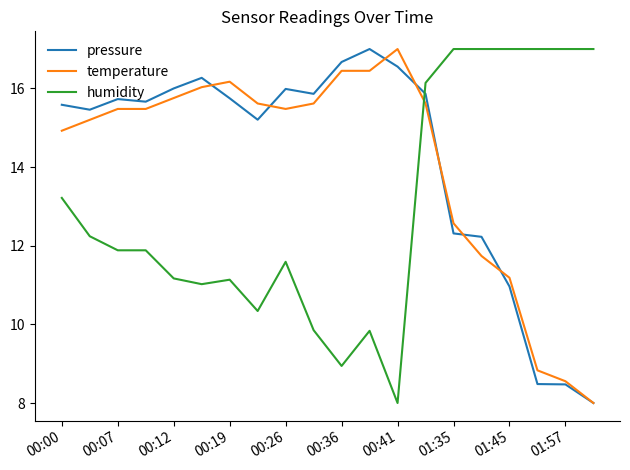

What are all the series names shown in the legend?

pressure, temperature, humidity